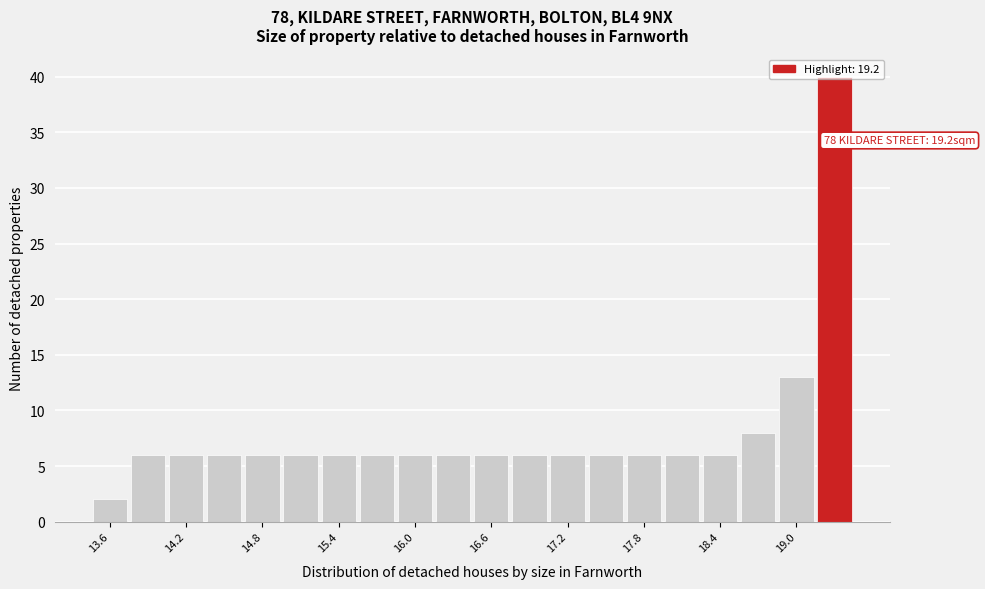

Read against the x-axis, roughly where is the centre of the tallest bar?

19.3